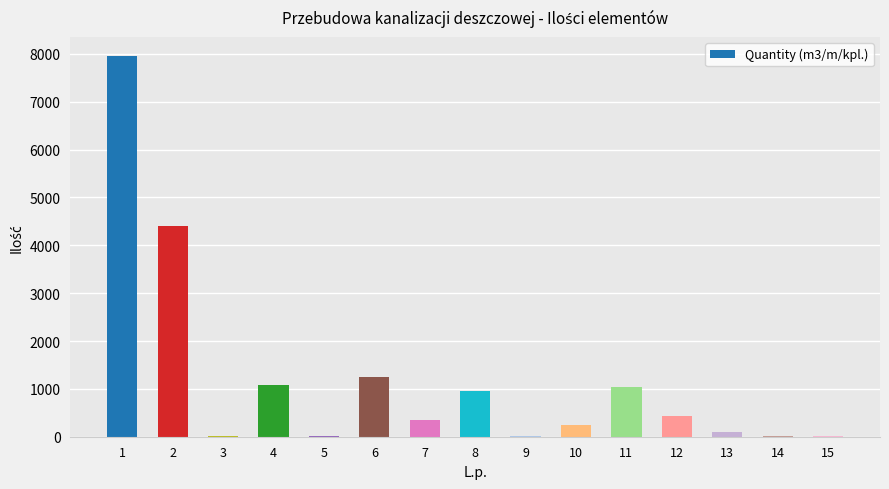

What is the ratio of the value at 1 to the value at 15?

994.4